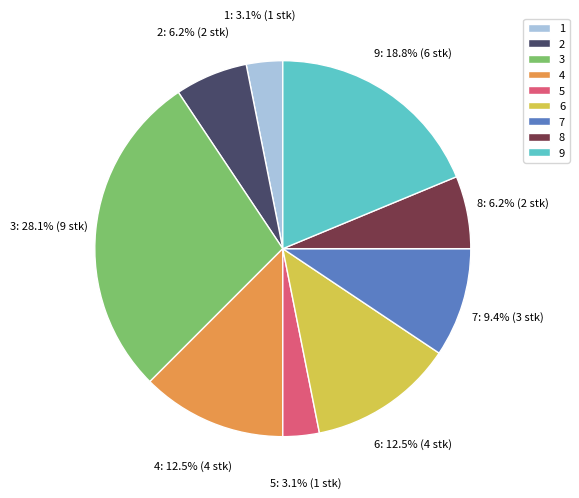

Does 6 represent more than half of the total?

No